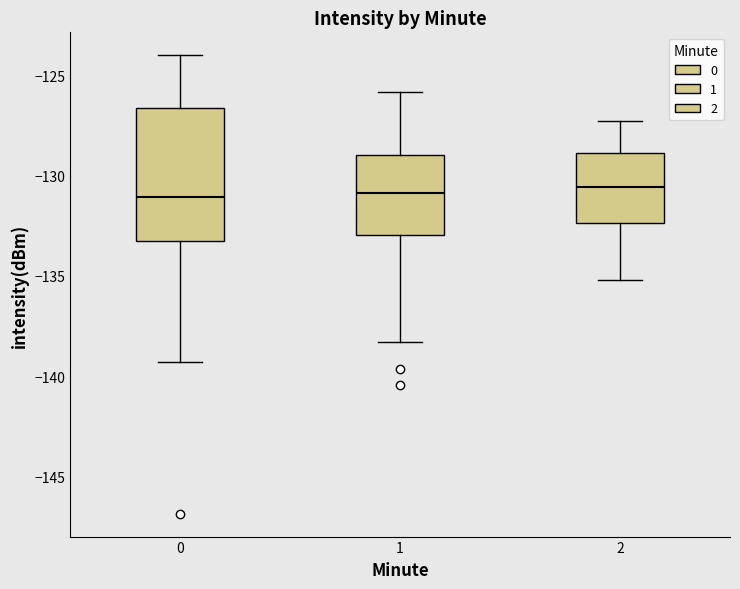

Reading left to right, transcribe this box plot: for each box, give where its median line is, the range the box spans, and where its two whiskers end, as read against the y-axis. The values are not printed on the chart, so give them approximately, as read against the axis.

0: median -131.0, box -133.5 to -126.5, whiskers -139.5 to -124.0
1: median -131.0, box -133.0 to -129.0, whiskers -138.5 to -126.0
2: median -130.5, box -132.5 to -129.0, whiskers -135.0 to -127.5